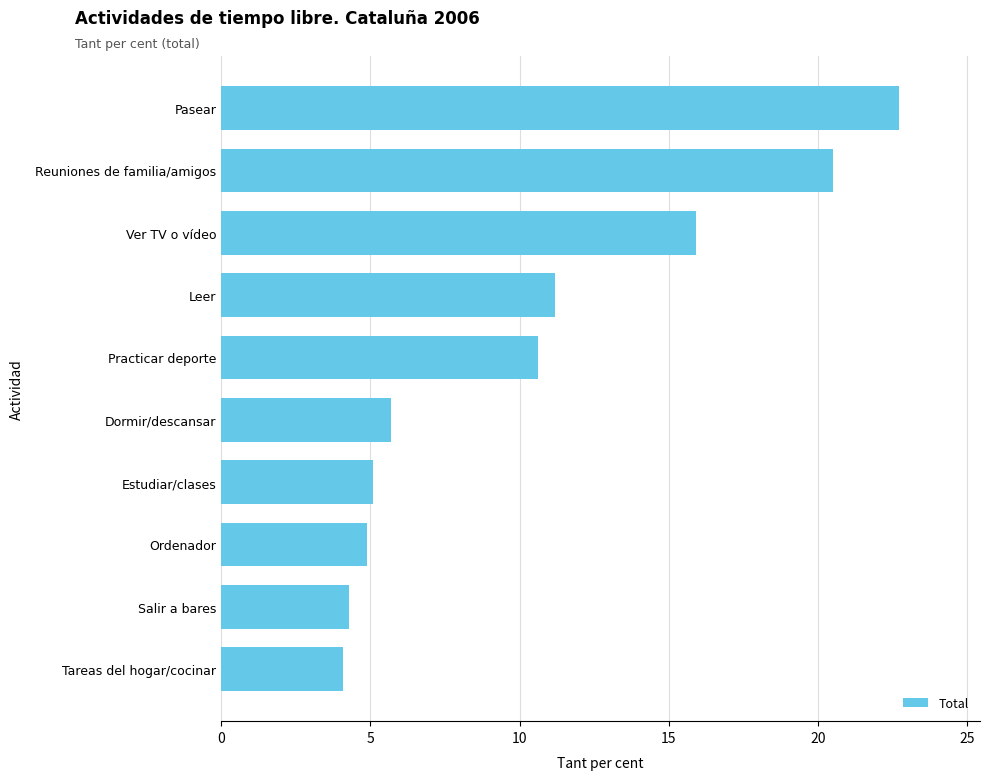

At which label is the value closest to 13?

Leer